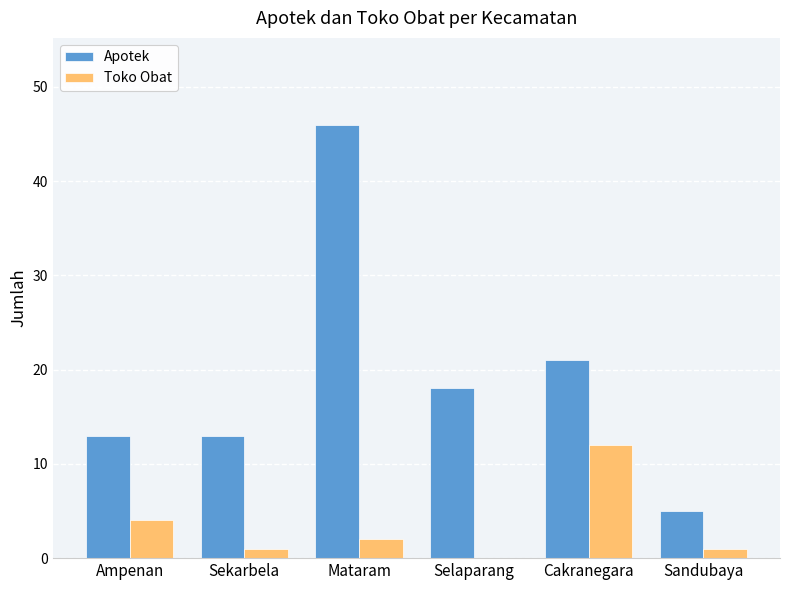

Is the value of Apotek at Cakranegara greater than the value of Toko Obat at Selaparang?

Yes